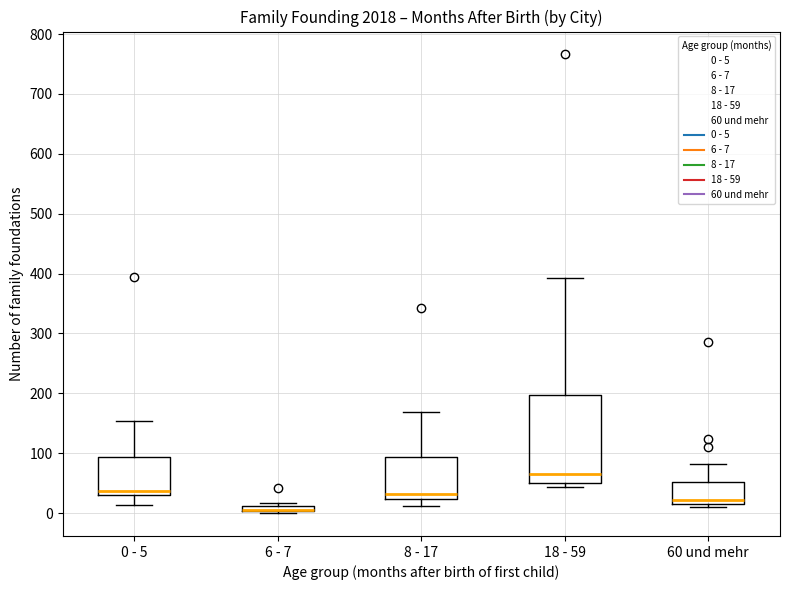

Comparing the boxes themselves (not the whiskers), which one is the tallest?

18 - 59